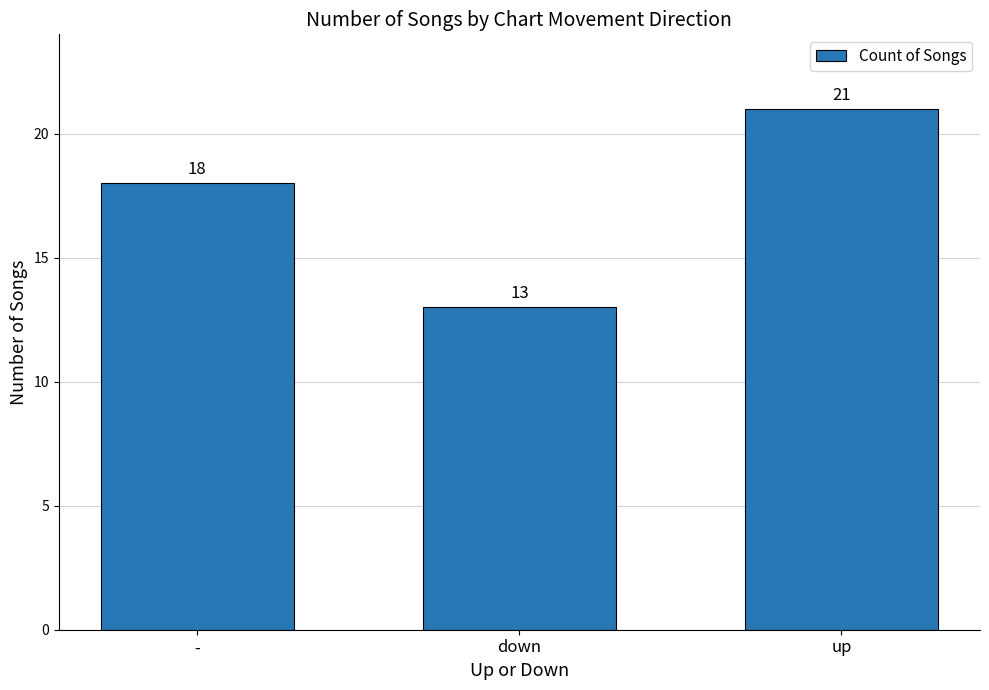

Reading left to right, extract all data points from this chart.

-=18	down=13	up=21